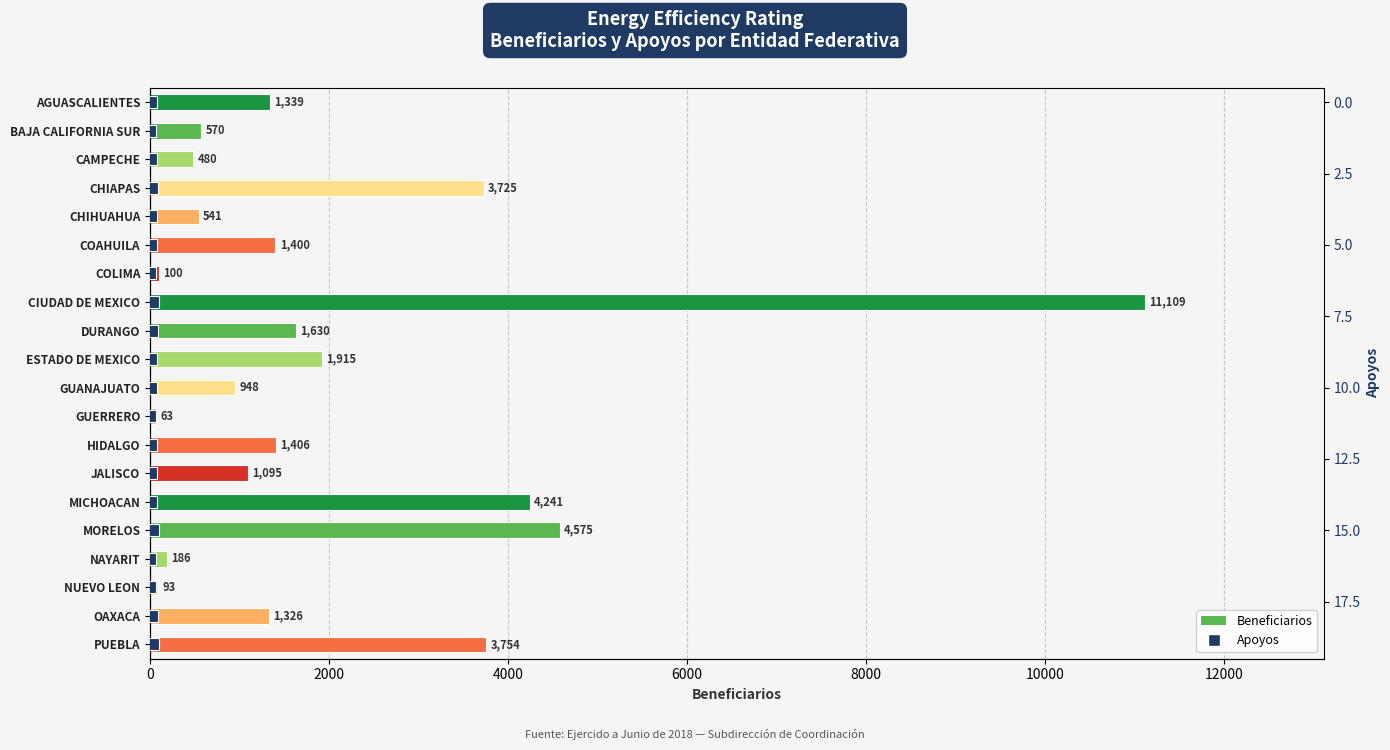

Which series has the largest total across all categories?

Beneficiarios